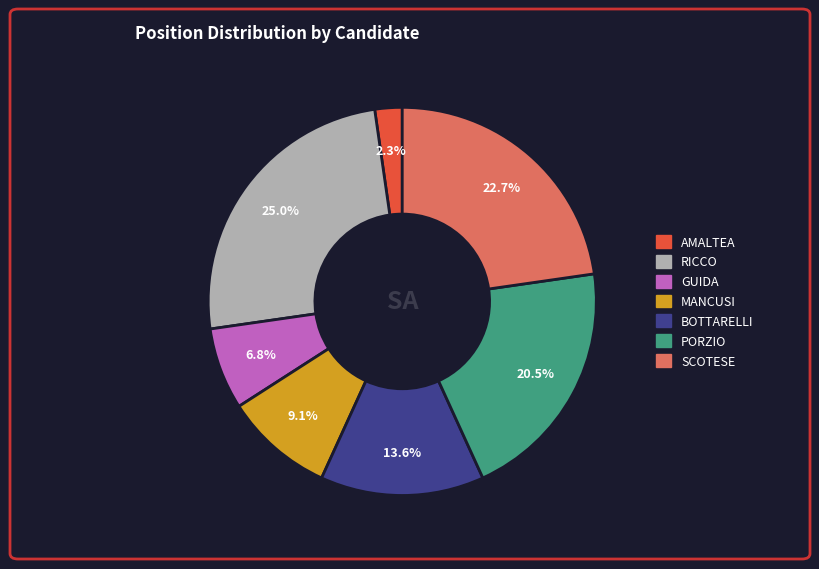

To the nearest percent, what is the combined percentage of AMALTEA and MANCUSI?

11%